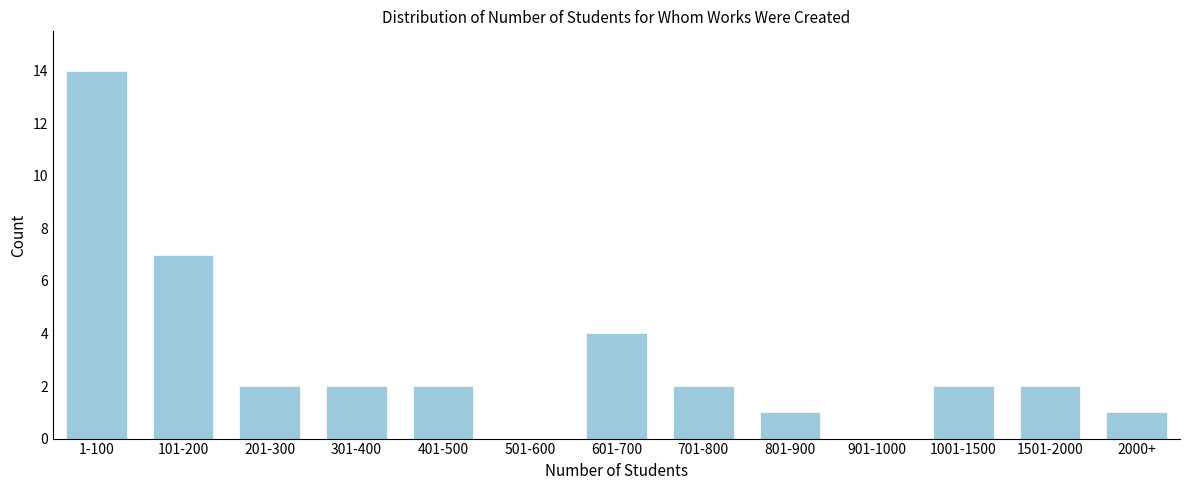

Reading right to left, transcribe all the data shown in this chart.

2000+=1	1501-2000=2	1001-1500=2	901-1000=0	801-900=1	701-800=2	601-700=4	501-600=0	401-500=2	301-400=2	201-300=2	101-200=7	1-100=14